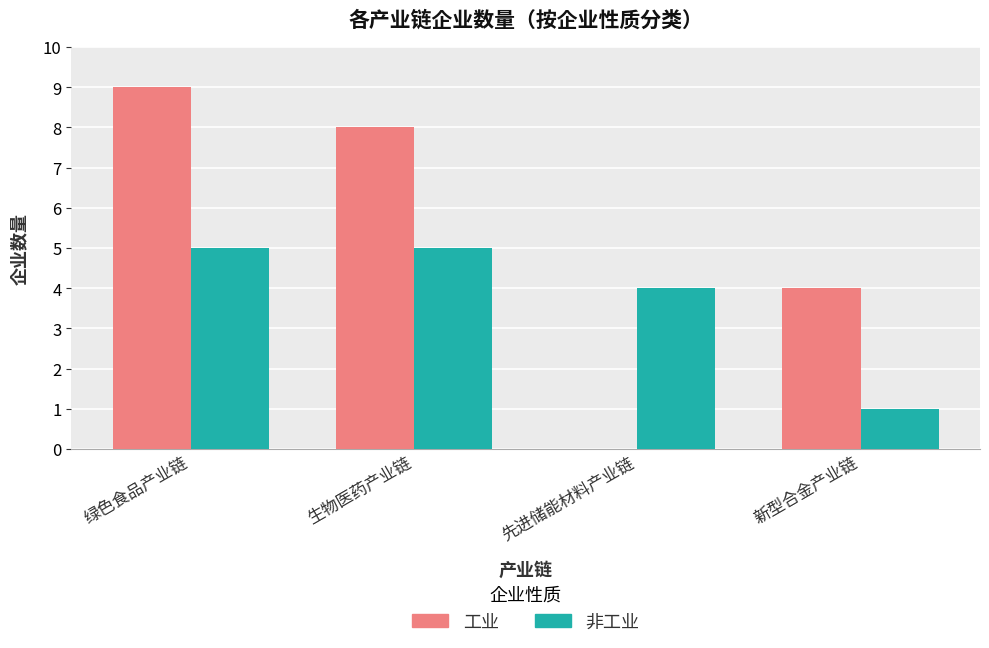

What is the approximate value of 非工业 at 先进储能材料产业链?

4